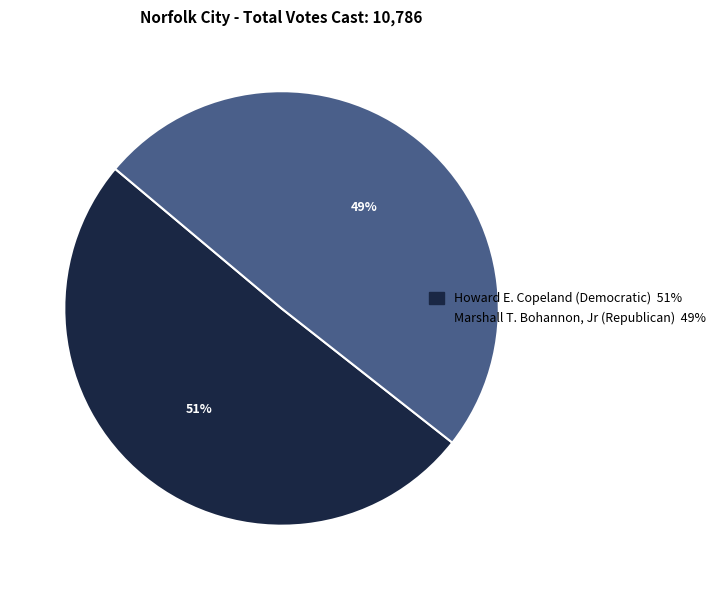

To the nearest percent, what is the average slice percentage?

50%